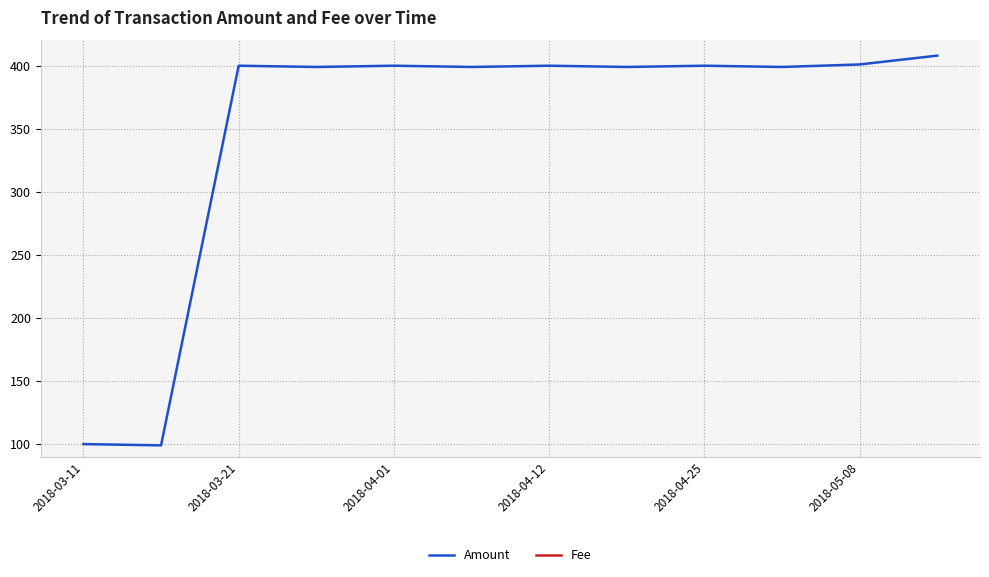

Is it true that Amount equals 401 at 2018-05-08?

True